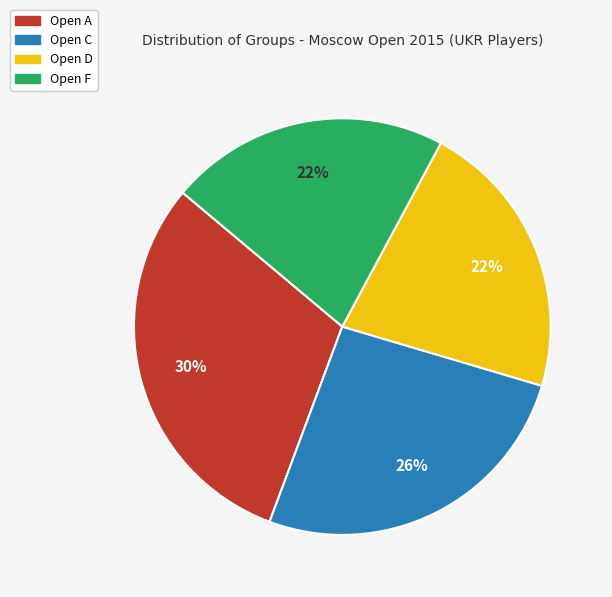

The Open A slice represents 30% of the pie. True or false?

True